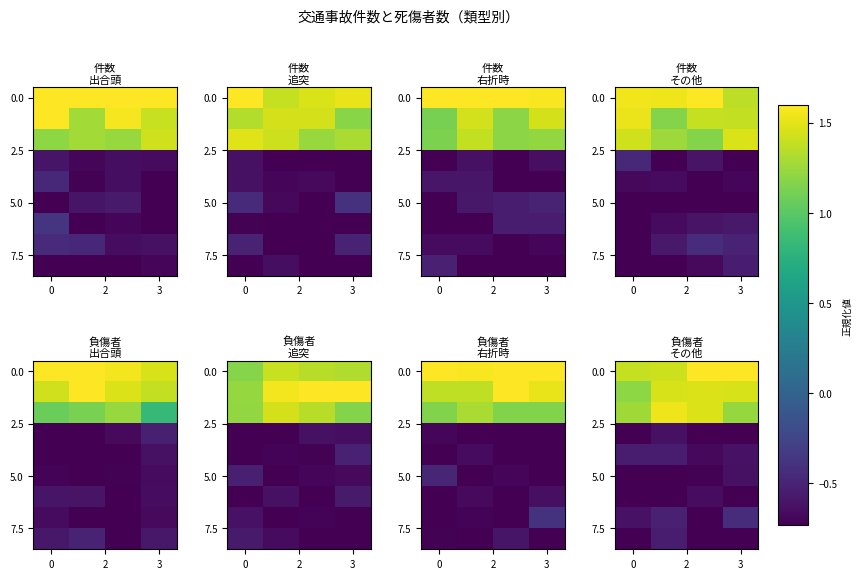

What is the total value across all series at 3?

-0.2